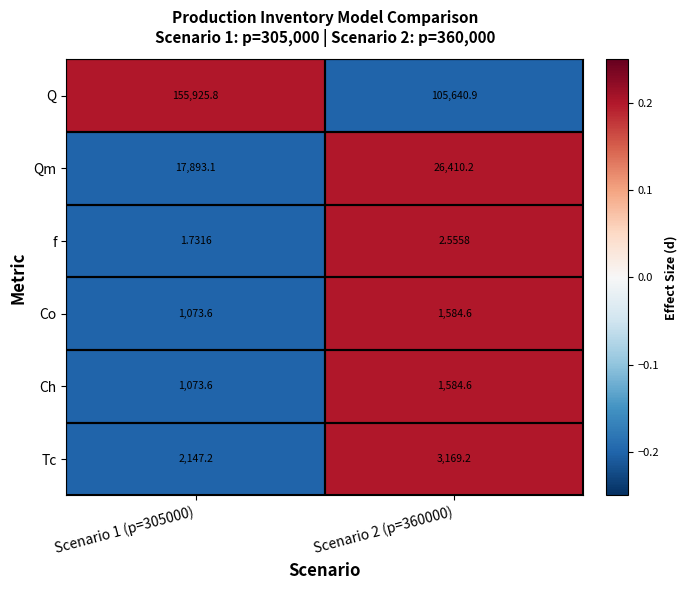

Is the value of Ch at Scenario 2 (p=360000) greater than the value of Tc at Scenario 2 (p=360000)?

No